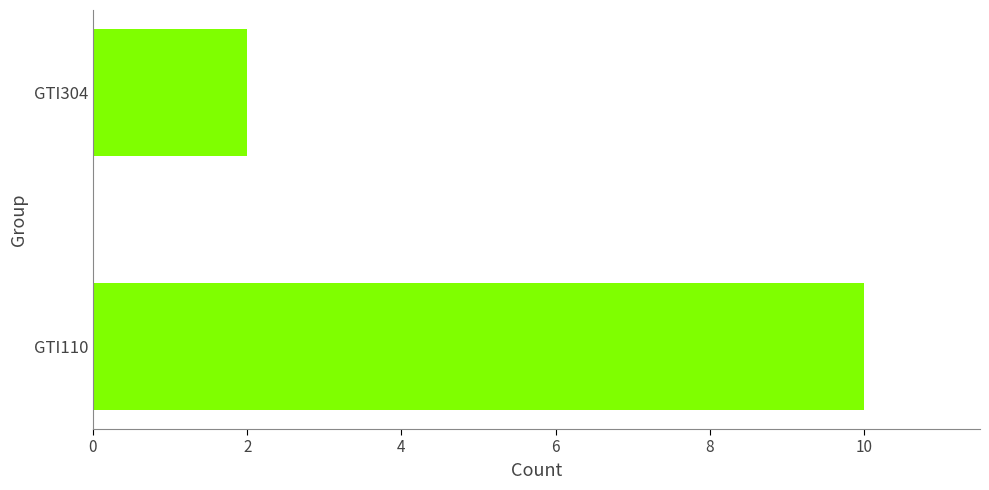

Does the chart contain stacked bars?

No